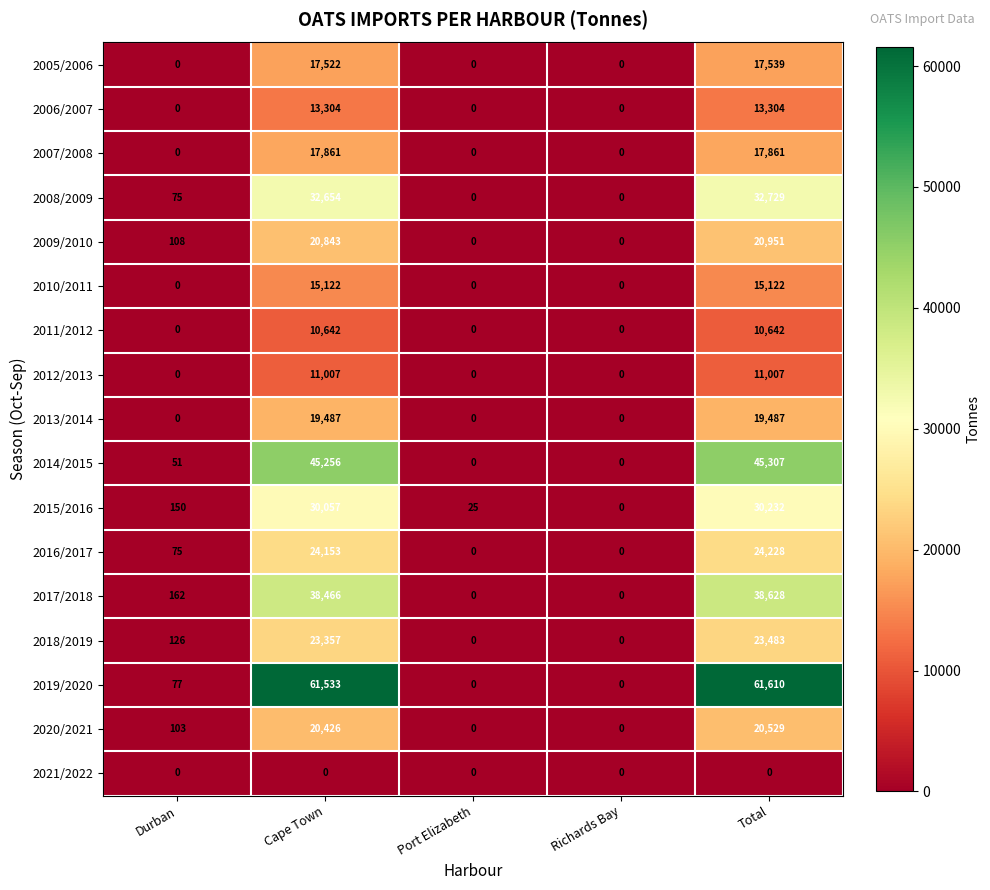

What is the difference between the second highest and minimum values in the 2020/2021 series?

20426